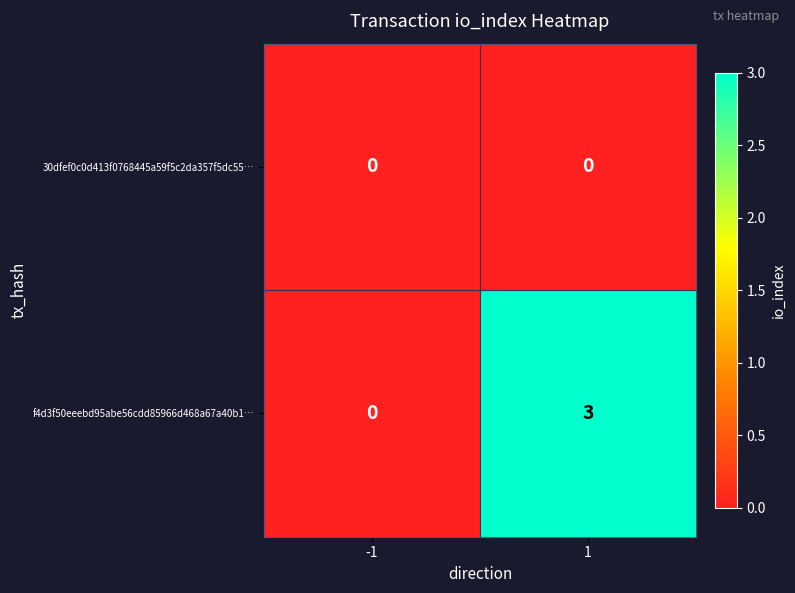

Read the f4d3f50eeebd95abe56cdd85966d468a67a40b1… value at 1.

3